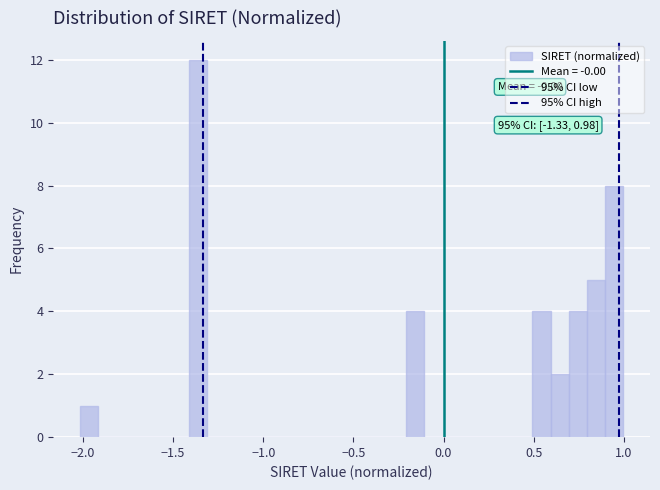

Around what value on the x-axis is the tallest bar? Give the approximate position of its centre, as read against the axis.

-1.35